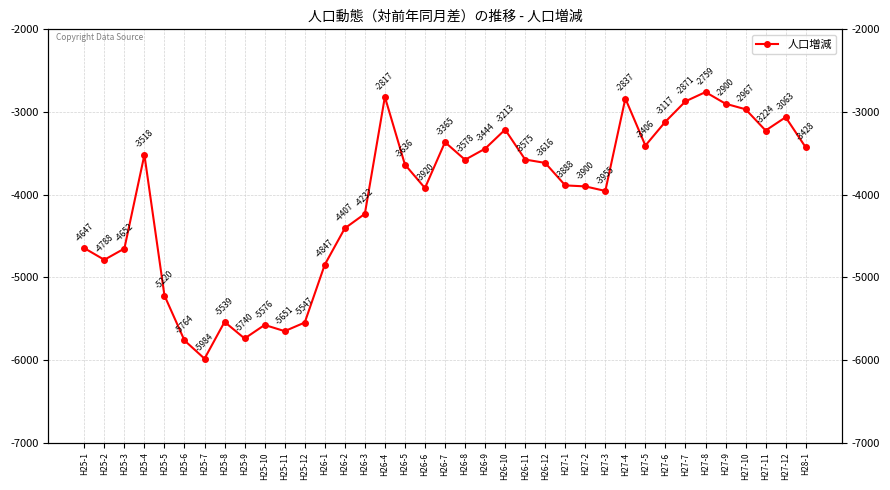

Read the value at H27-2, to the nearest 10.

-3900